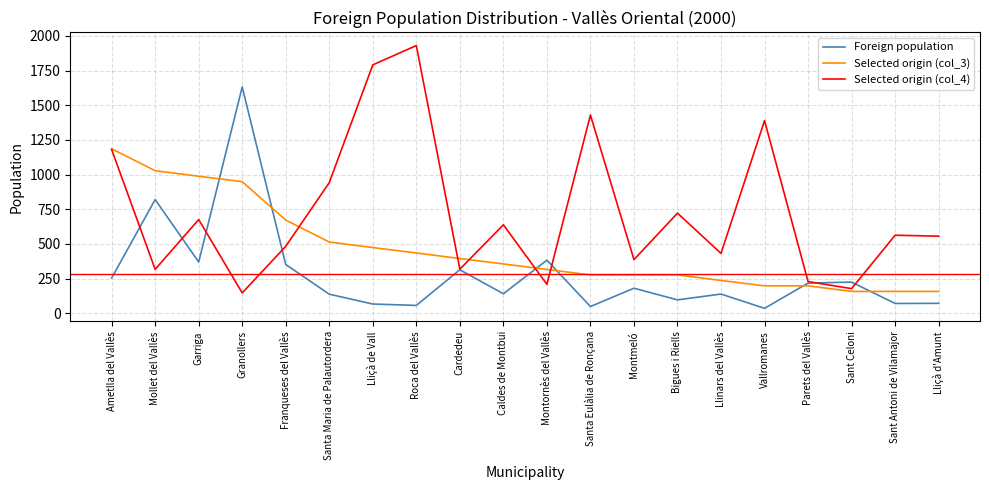

What is the total value across all series at Mollet del Vallès?

2165